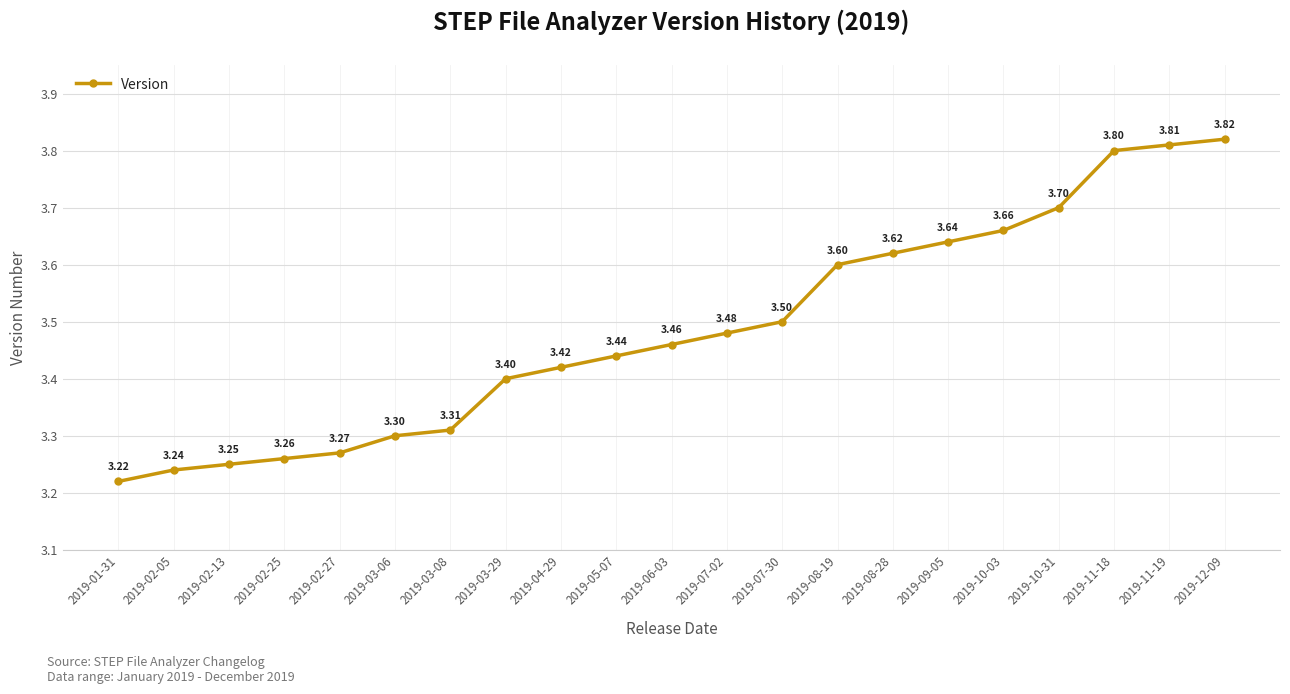

What is the label of the 18th point from the right?

2019-02-25